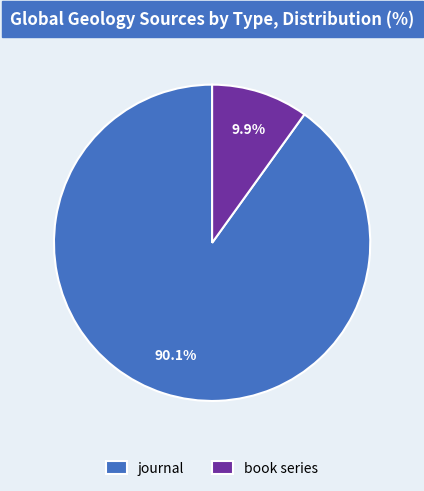

What is the smallest slice in the pie chart?

book series